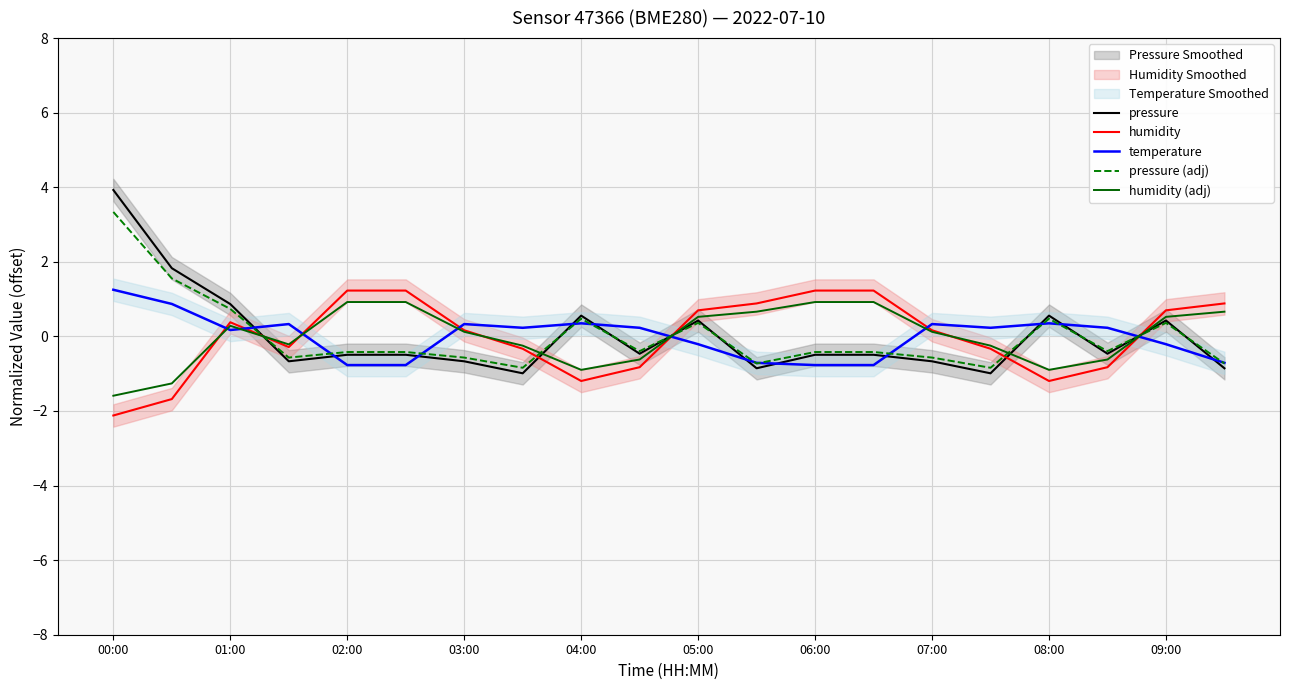

What is the highest value of the pressure series?

3.9